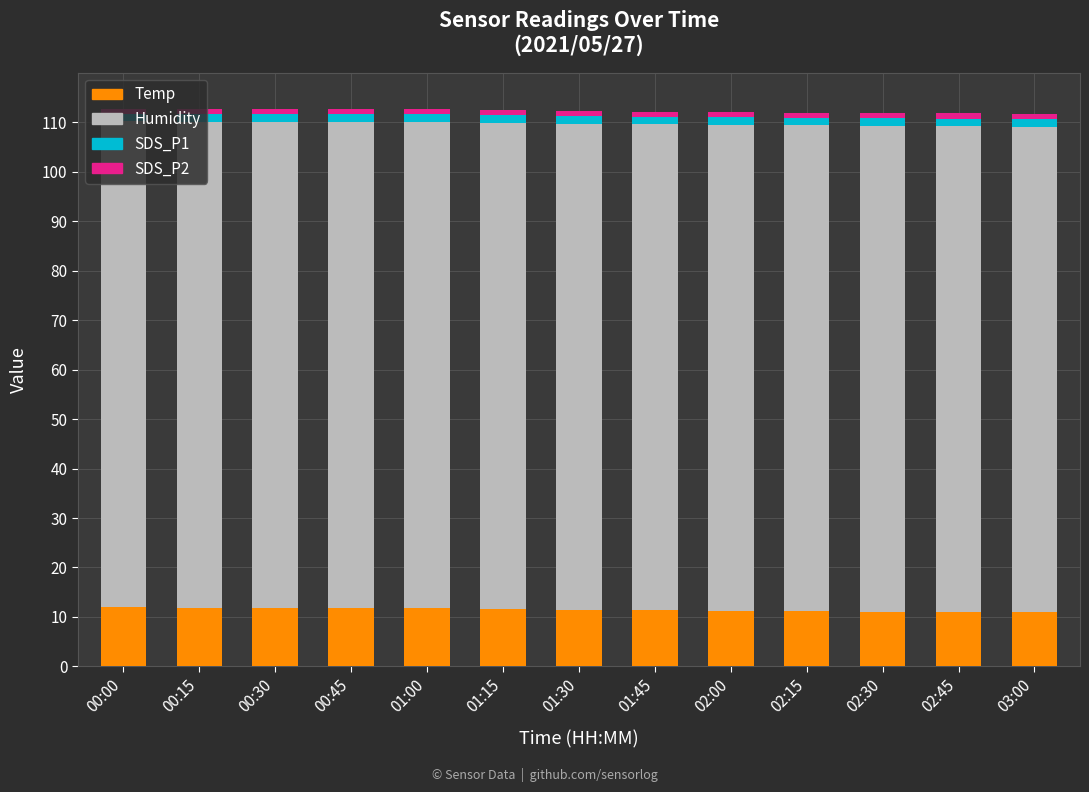

What is the sum of all Temp values?

149.7